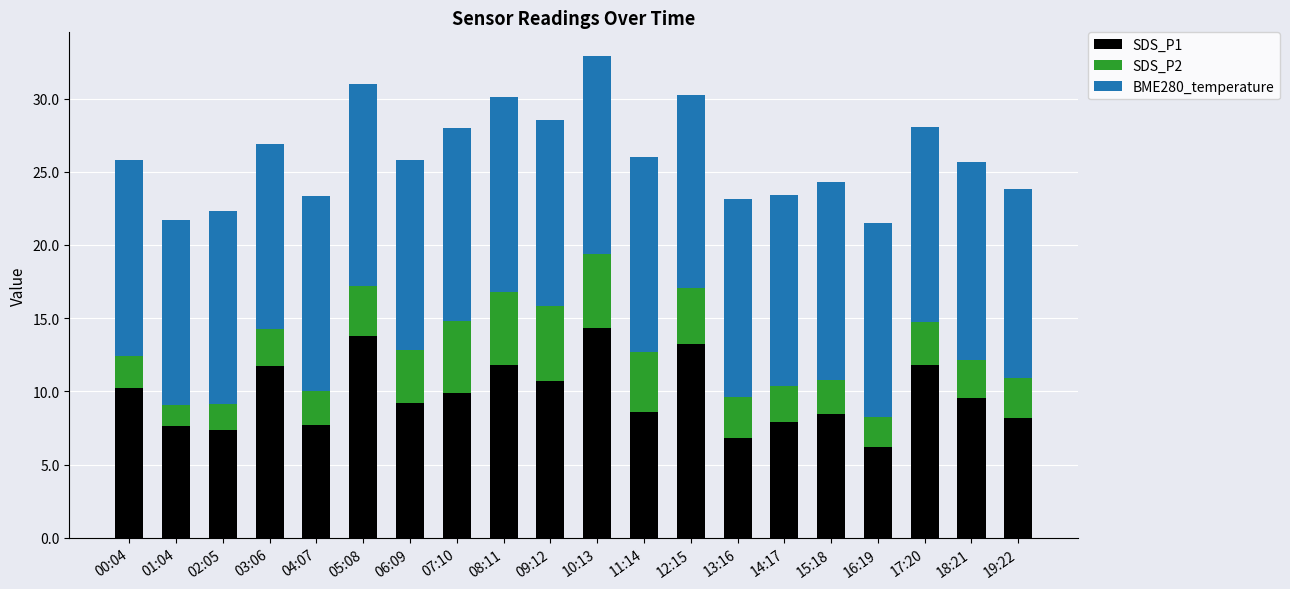

The value of SDS_P1 at 01:04 is 12.1. True or false?

False